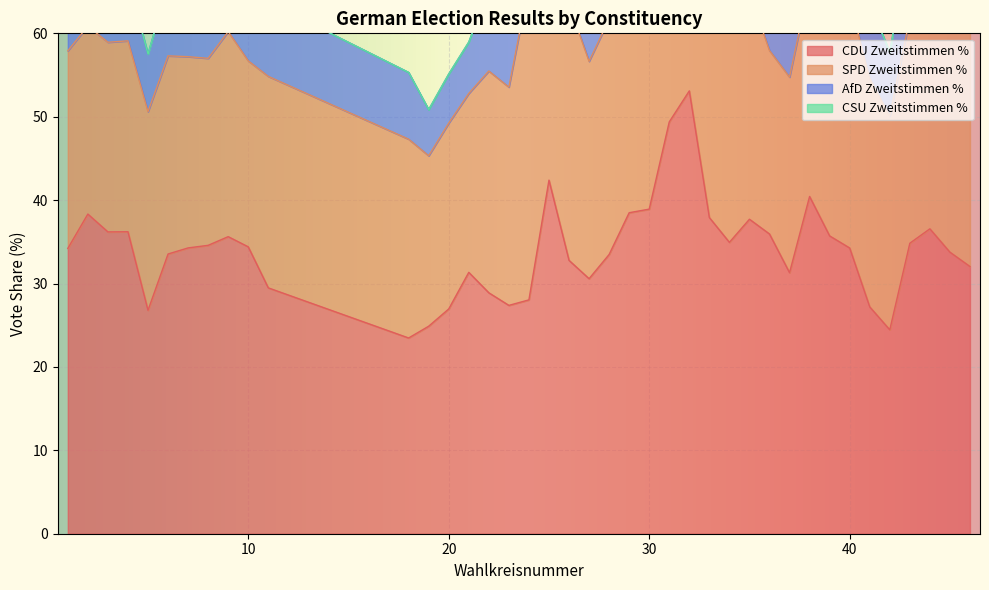

In SPD Zweitstimmen %, how many points are higher than both neighbors (excluding endpoints)?

12